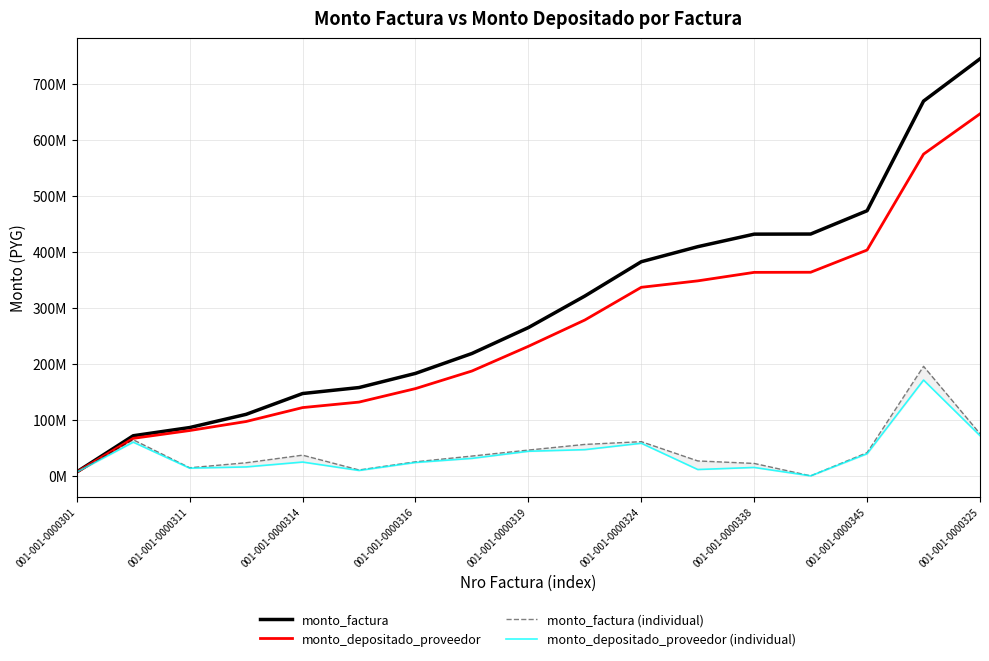

What is the value of the monto_factura point at the 13th from the left?

431397885